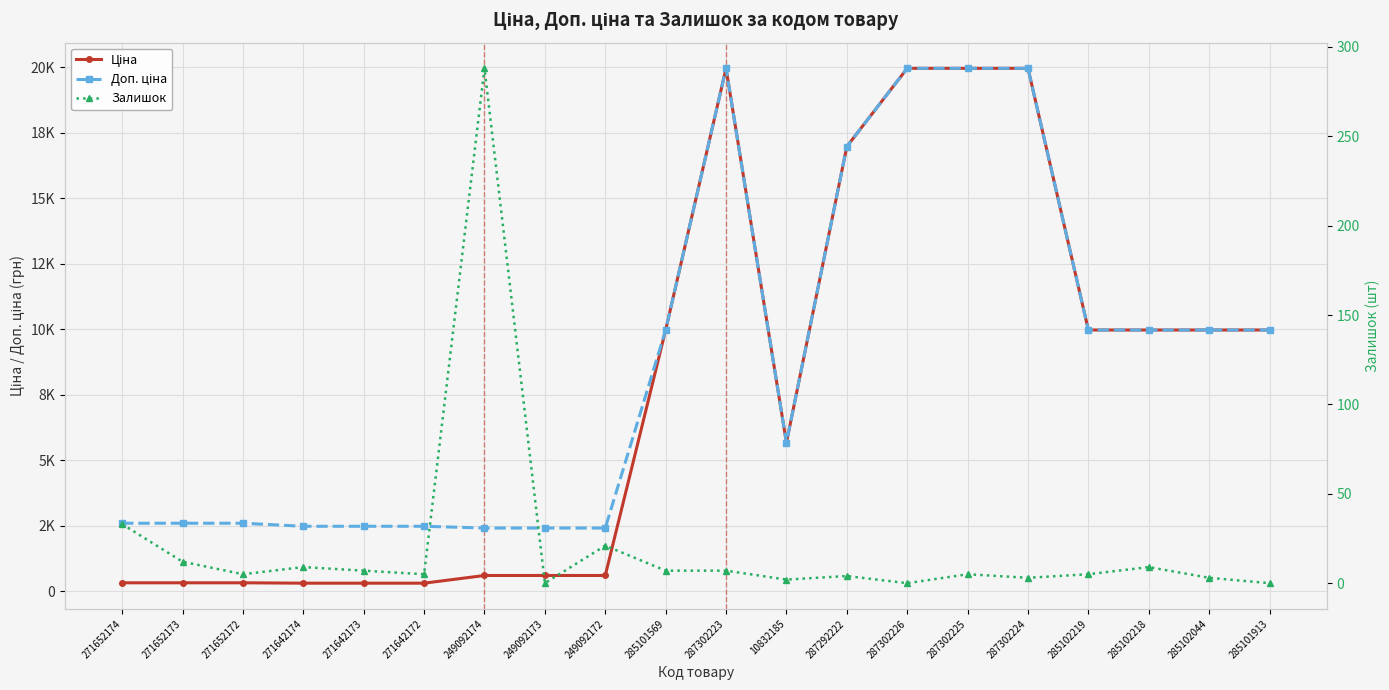

At 10832185, list the series in order from largest to smallest.

Ціна, Доп. ціна, Залишок